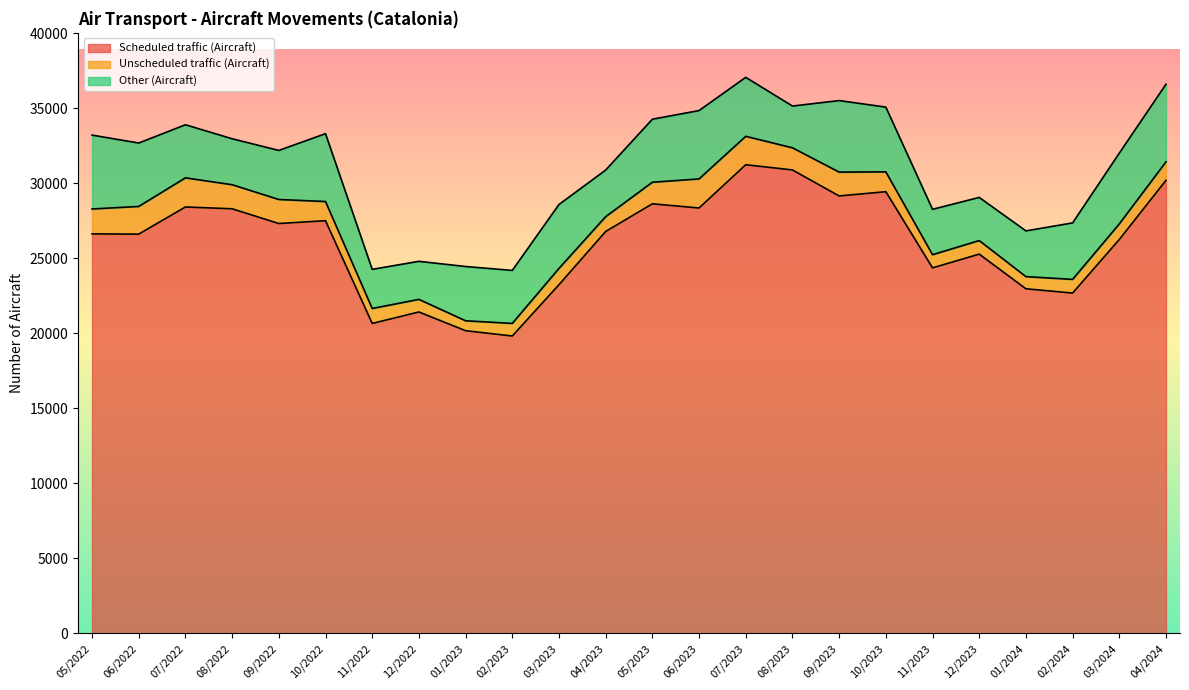

What is the approximate value of Scheduled traffic (Aircraft) at 01/2024, to the nearest 100?

23000